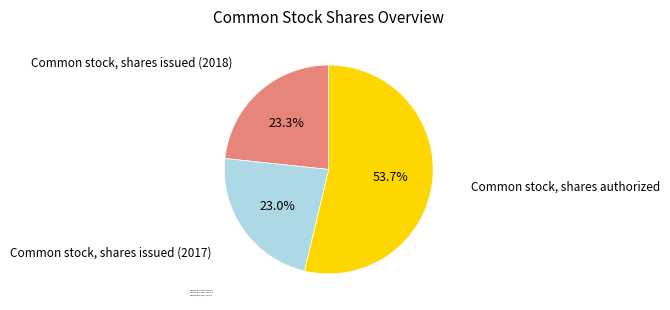

True or false: Common stock, shares issued (2018) accounts for 10% of the total.

False